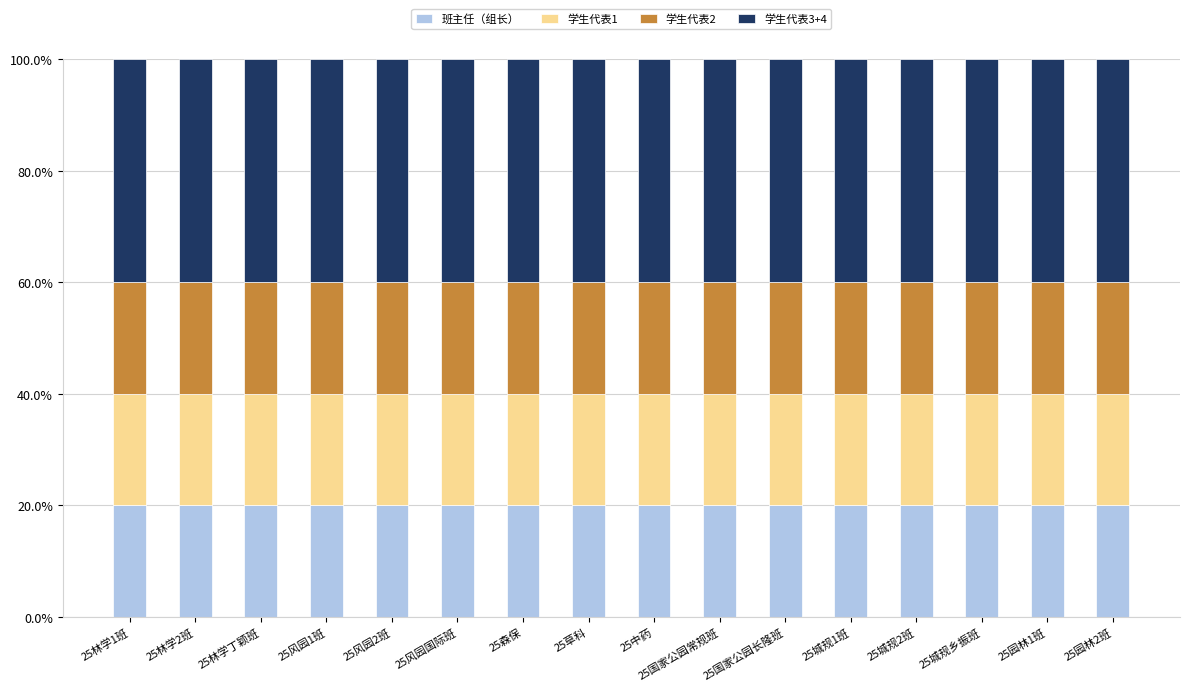

What is the total value across all series at 25风园1班?

100